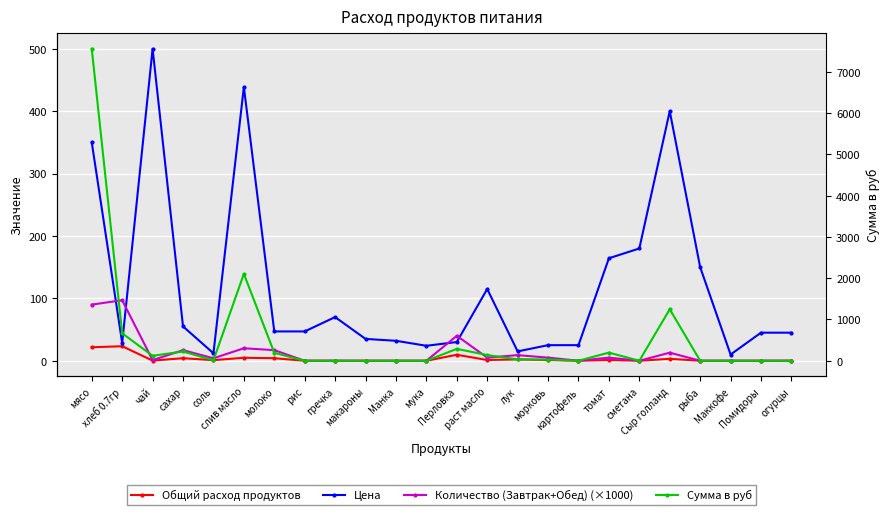

What is the total value across all series at Маккофе?

10.0